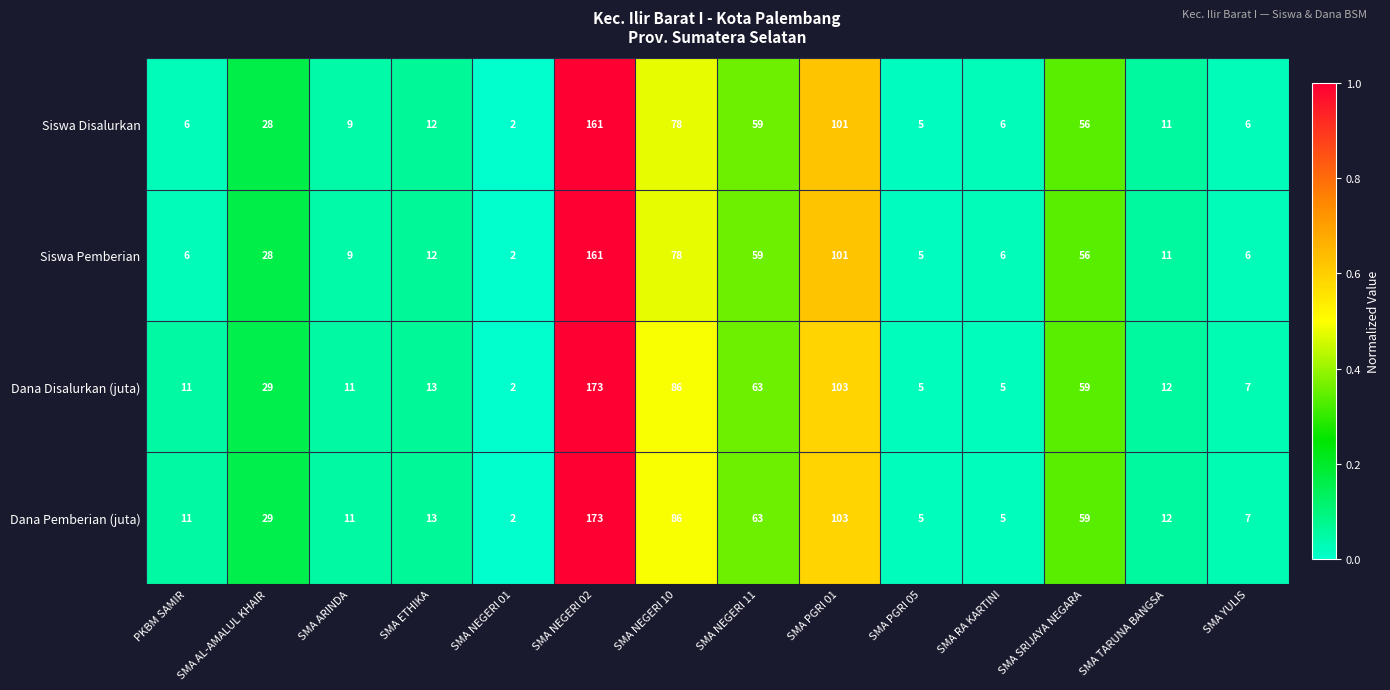

What is the total value across all series at SMA AL-AMALUL KHAIR?

114